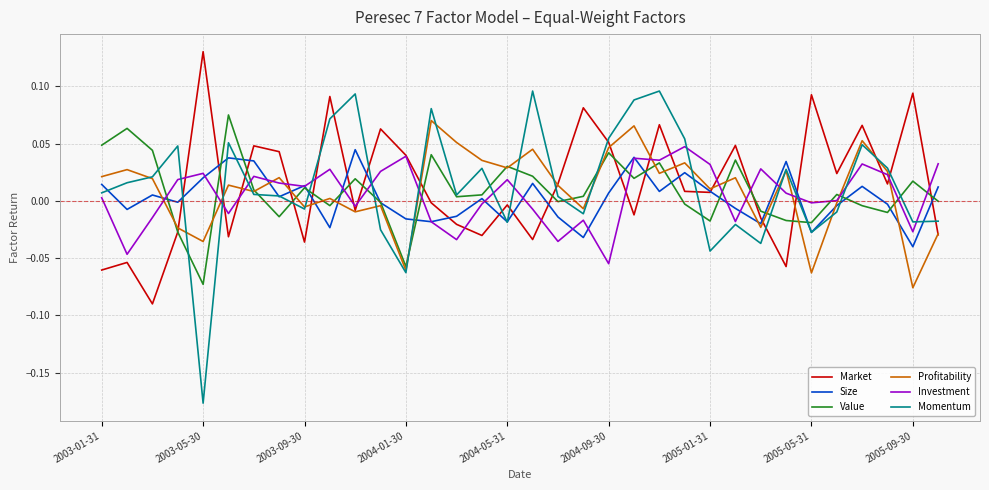

Which series has the widest spread of values?

Momentum